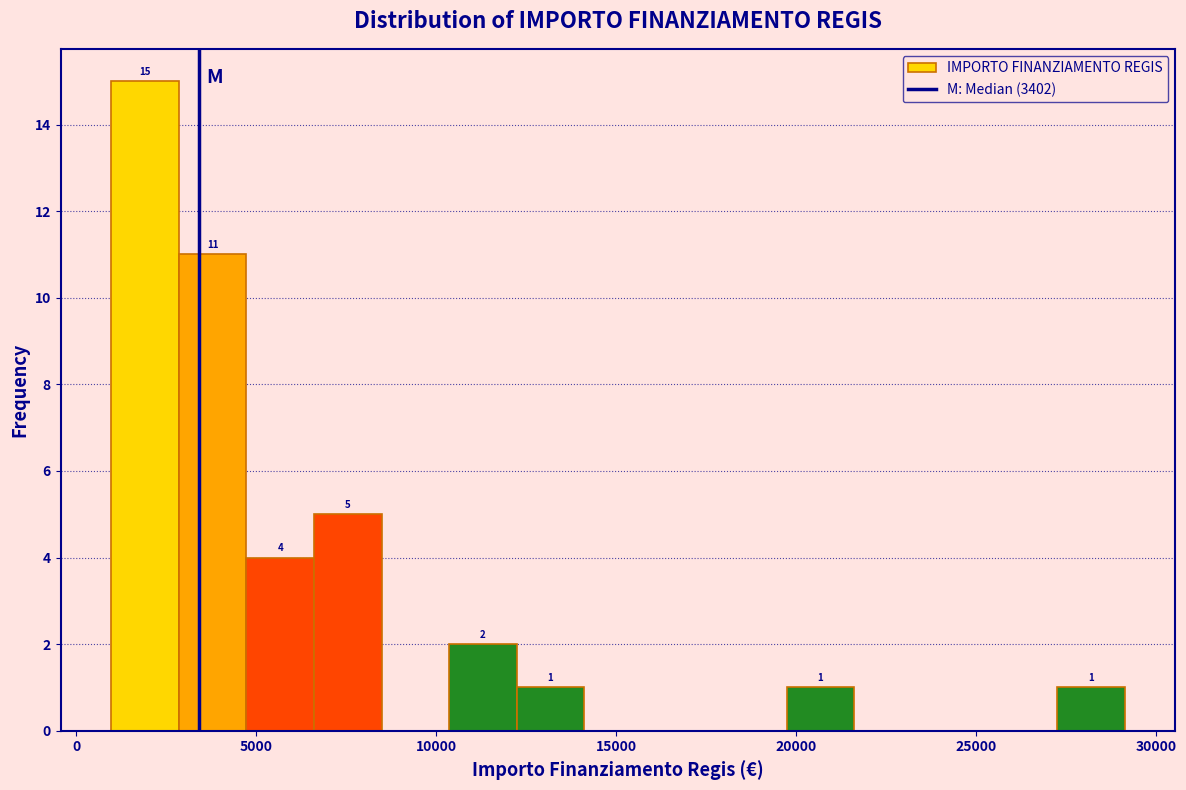

Read against the x-axis, roughly where is the centre of the tallest bar?

2000